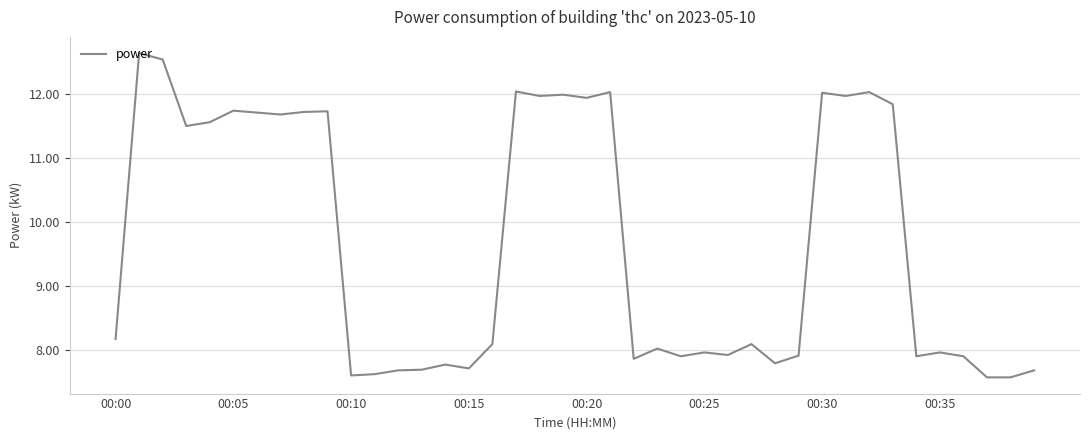

What is the maximum value shown in the chart?

12.6